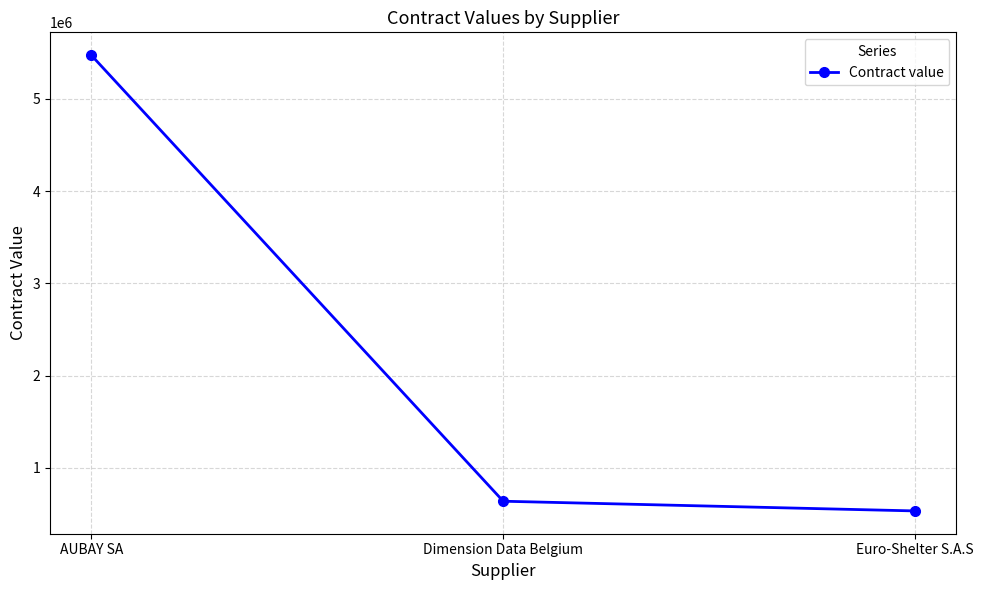

What is the label of the 2nd point from the left?

Dimension Data Belgium